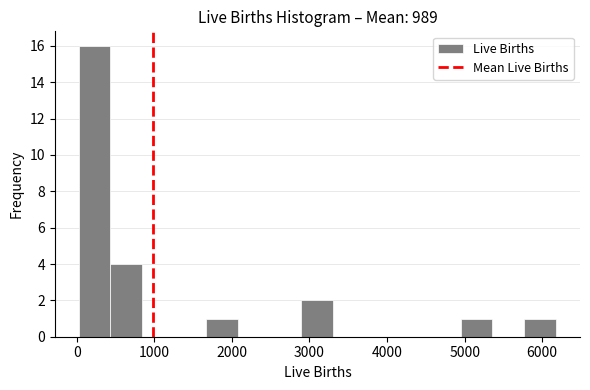

Reading left to right, transcribe this chart: for each bar, give the range it covers on the x-axis and its height. Neither the bar edges nor the heights are printed on the chart, so give them approximately, as read against the axes.

0 to 400: 16
400 to 800: 4
800 to 1300: 0
1300 to 1700: 0
1700 to 2100: 1
2100 to 2500: 0
2500 to 2900: 0
2900 to 3300: 2
3300 to 3700: 0
3700 to 4100: 0
4100 to 4500: 0
4500 to 4900: 0
4900 to 5400: 1
5400 to 5800: 0
5800 to 6200: 1